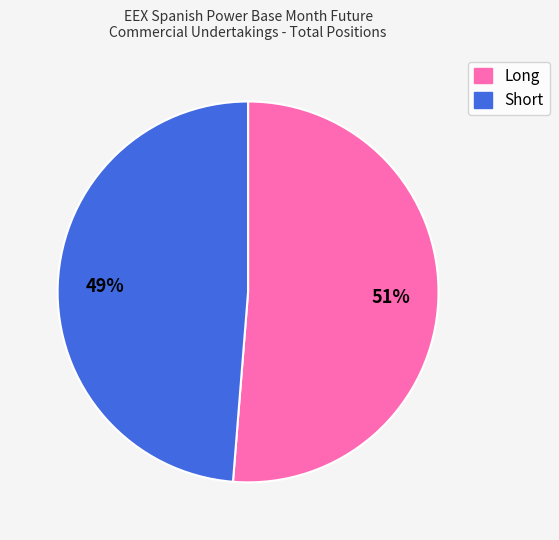

Is the sum of Long and Short greater than half?

Yes